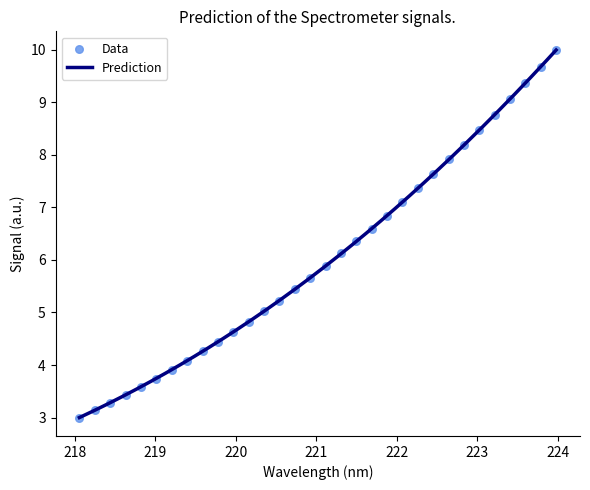

What is the highest value of the Prediction series?

10.0